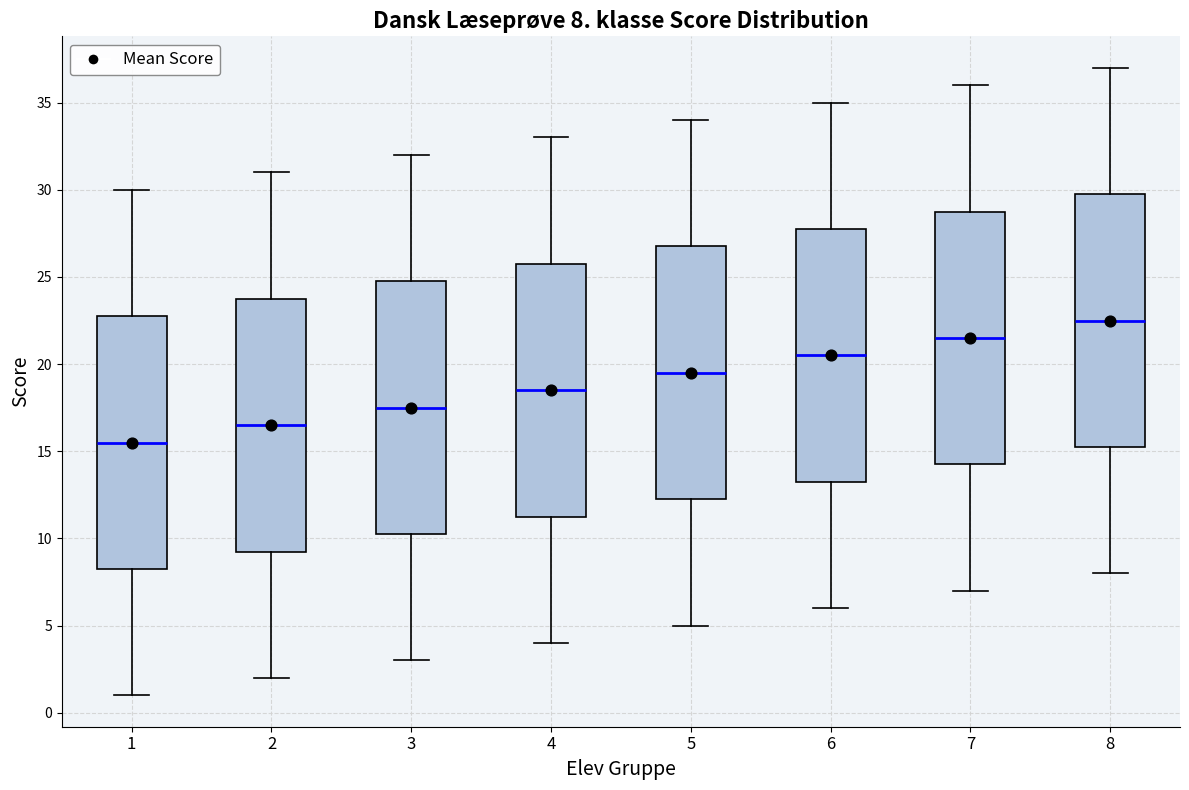

Which box's median line is the highest?

8